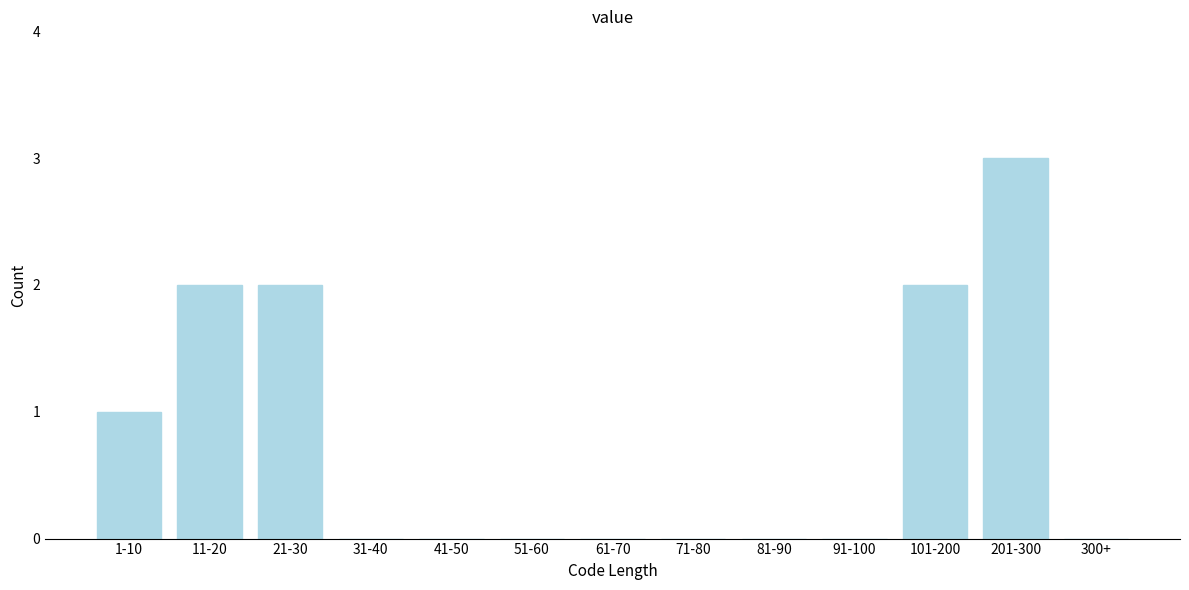

Reading left to right, what are all the values shown in this chart?

1-10=1	11-20=2	21-30=2	31-40=0	41-50=0	51-60=0	61-70=0	71-80=0	81-90=0	91-100=0	101-200=2	201-300=3	300+=0